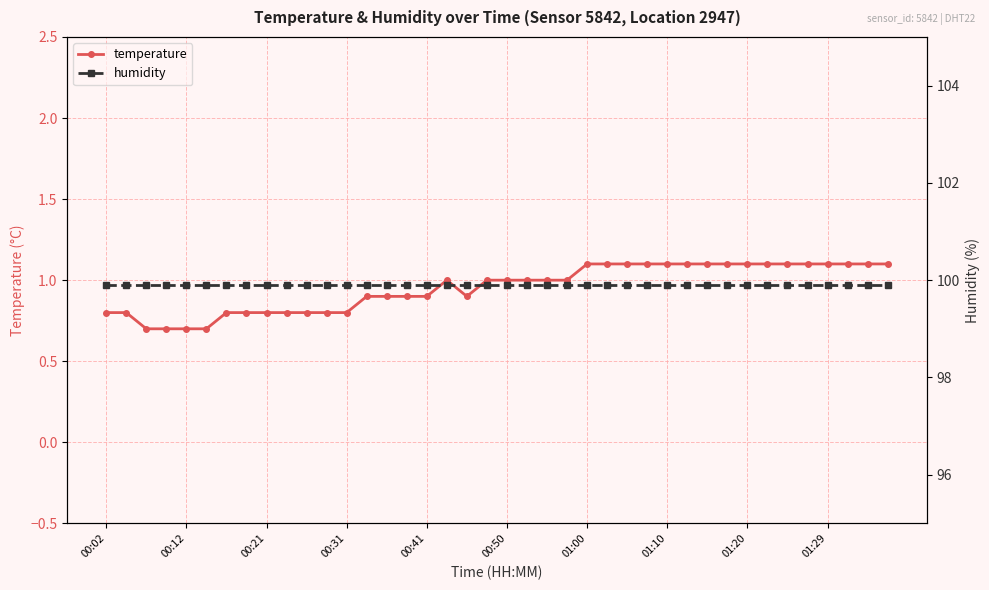

Does the chart display data point markers on the line(s)?

Yes